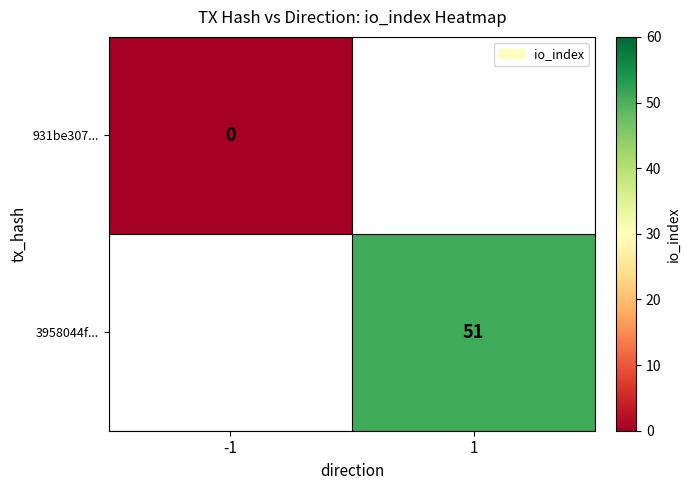

How many data points does each series have?

2